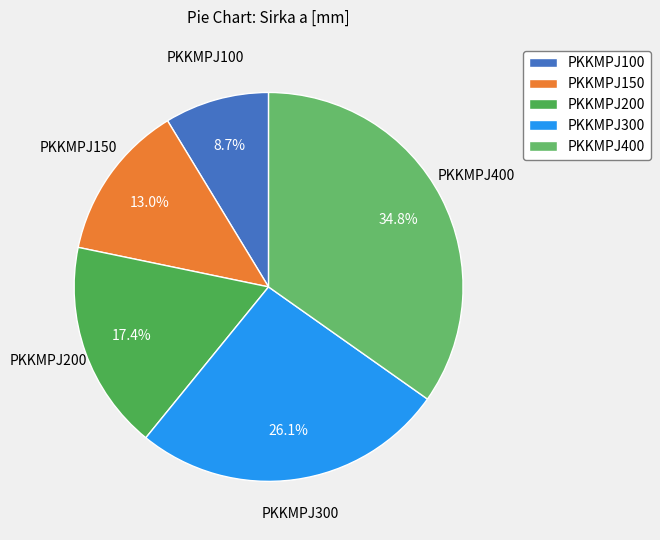

The PKKMPJ150 slice represents 1% of the pie. True or false?

False